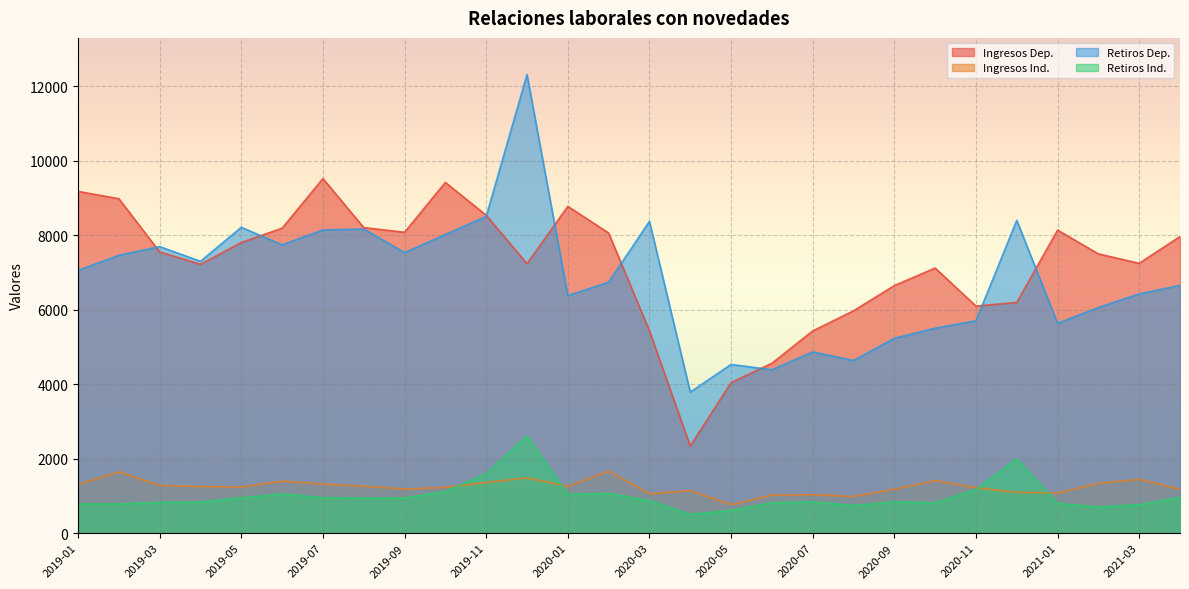

What is the average value of the Retiros Ind. series?

1000.2